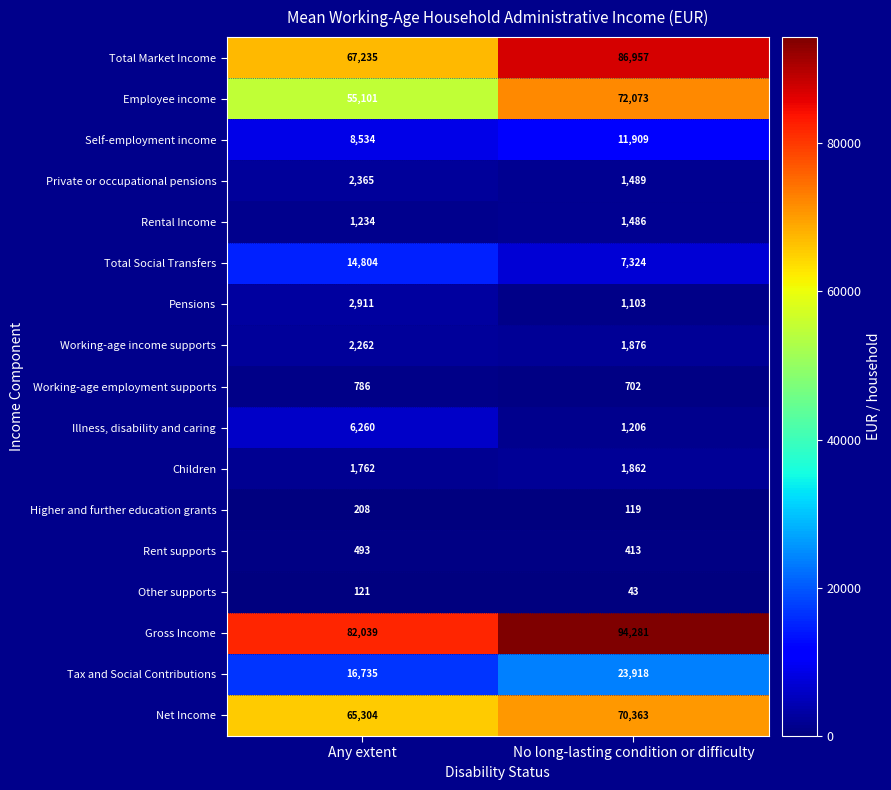

What is the highest value of the Pensions series?

2911